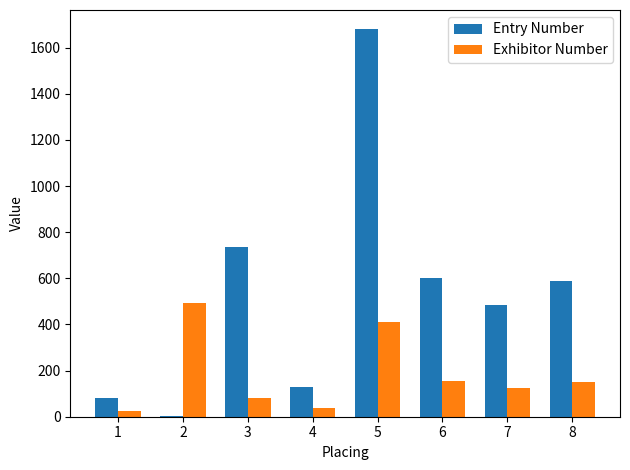

How many groups of bars are there?

8